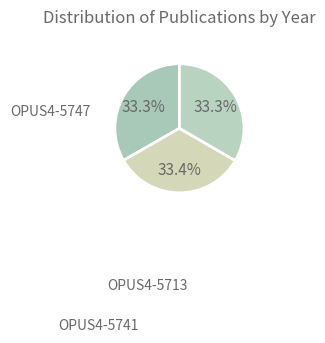

How many segments does this pie chart have?

3